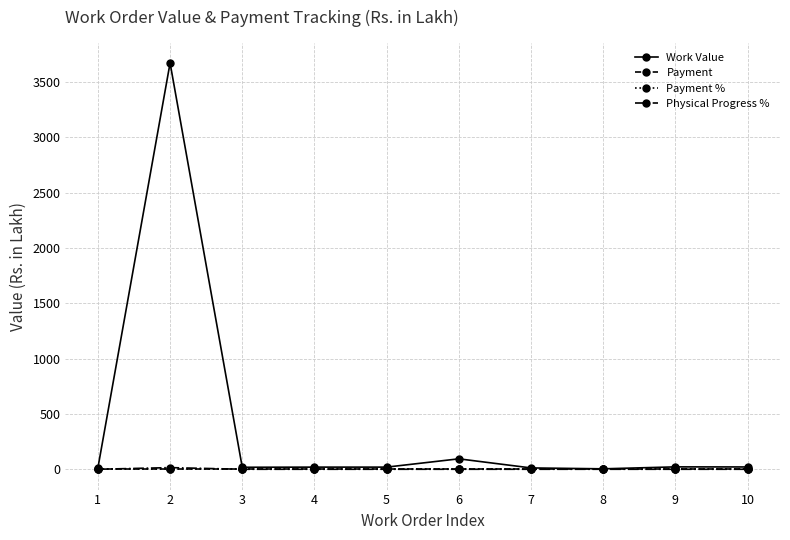

Where is Physical Progress % nearest to the value 7?

1